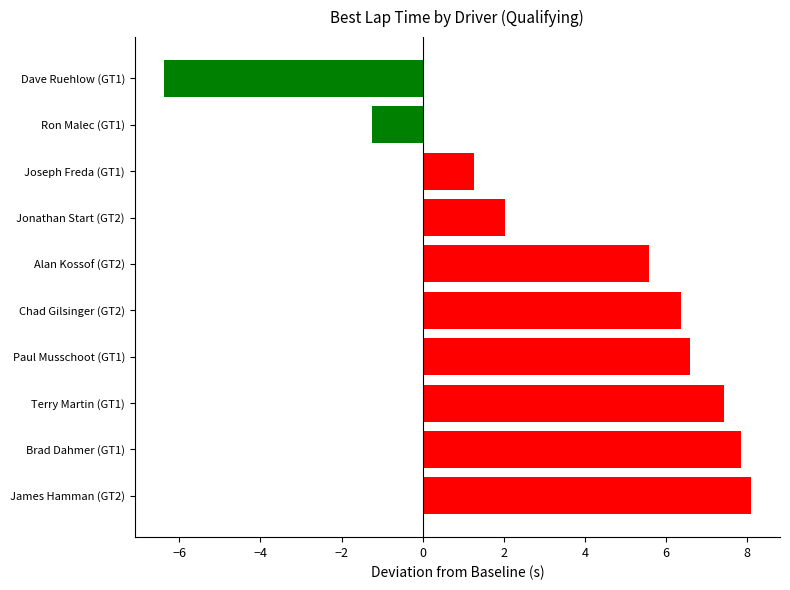

List the labels in order of value, largest first.

James Hamman (GT2), Brad Dahmer (GT1), Terry Martin (GT1), Paul Musschoot (GT1), Chad Gilsinger (GT2), Alan Kossof (GT2), Jonathan Start (GT2), Joseph Freda (GT1), Ron Malec (GT1), Dave Ruehlow (GT1)